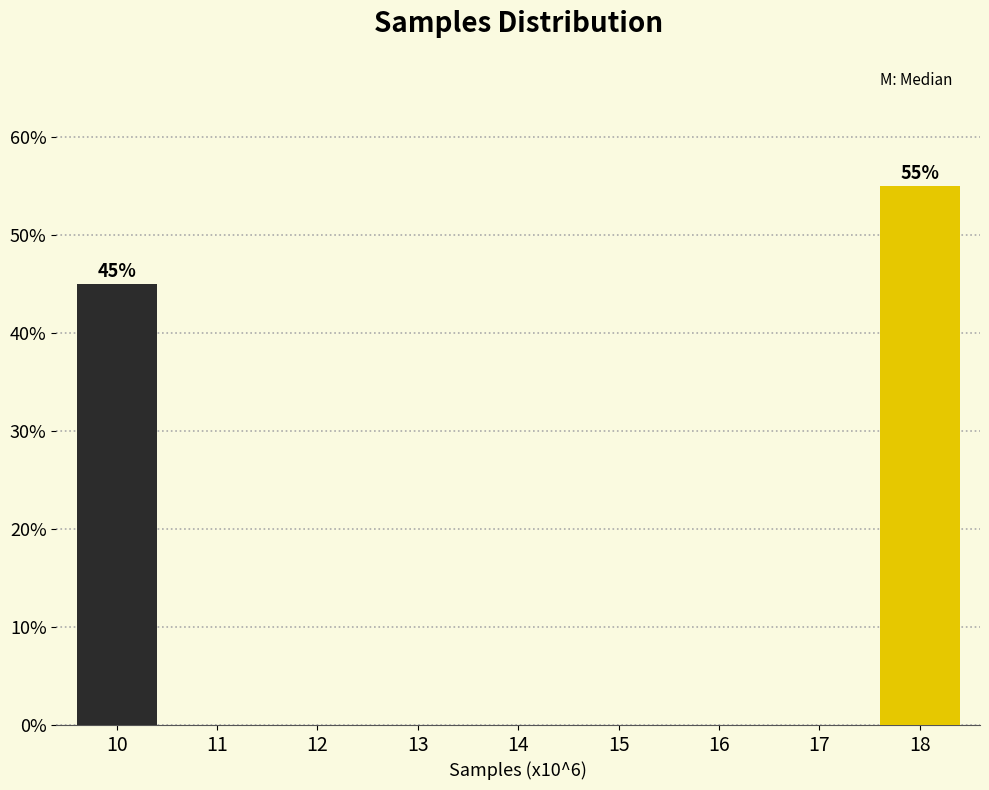

Reading right to left, list all the values displayed in this chart.

18=55.0	17=0.0	16=0.0	15=0.0	14=0.0	13=0.0	12=0.0	11=0.0	10=45.0